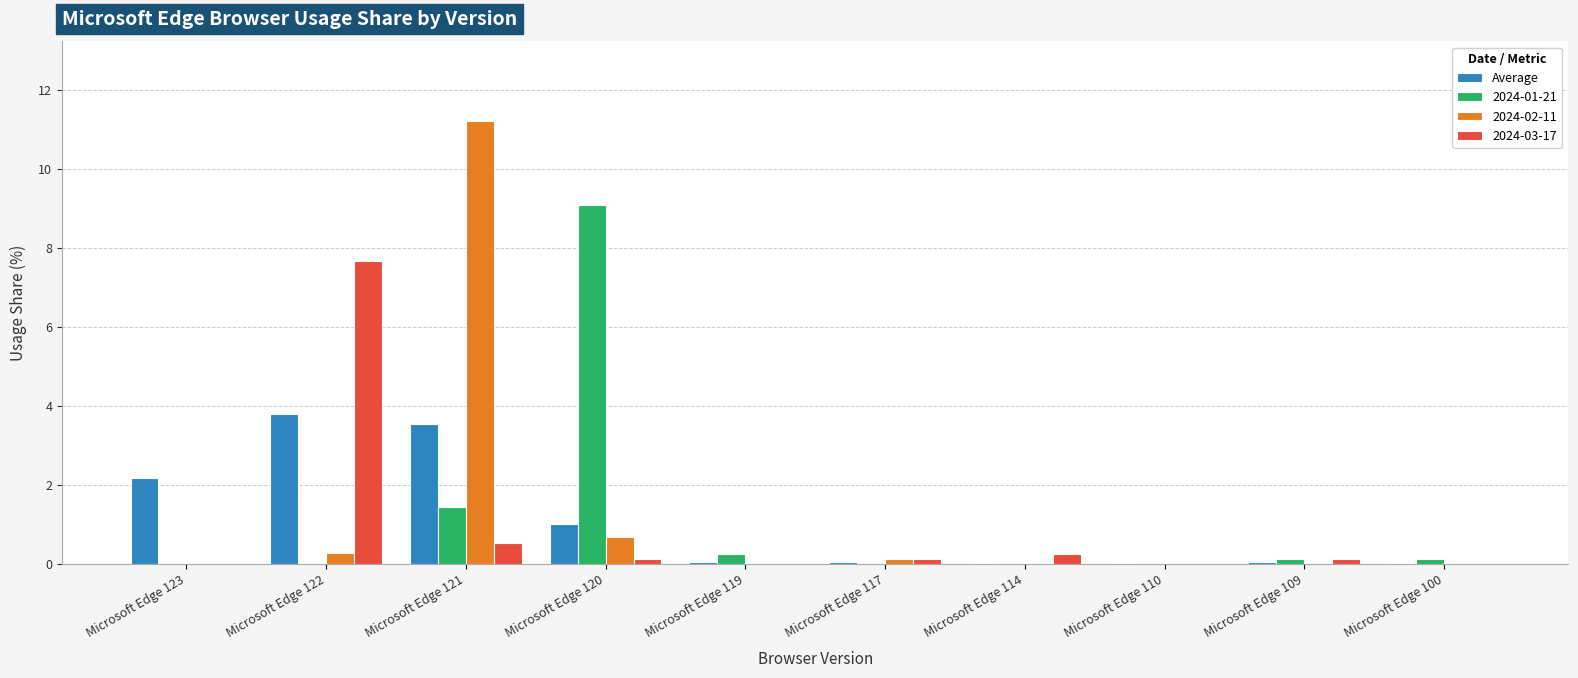

True or false: 2024-03-17 has a value of 0.3 at Microsoft Edge 114.

True